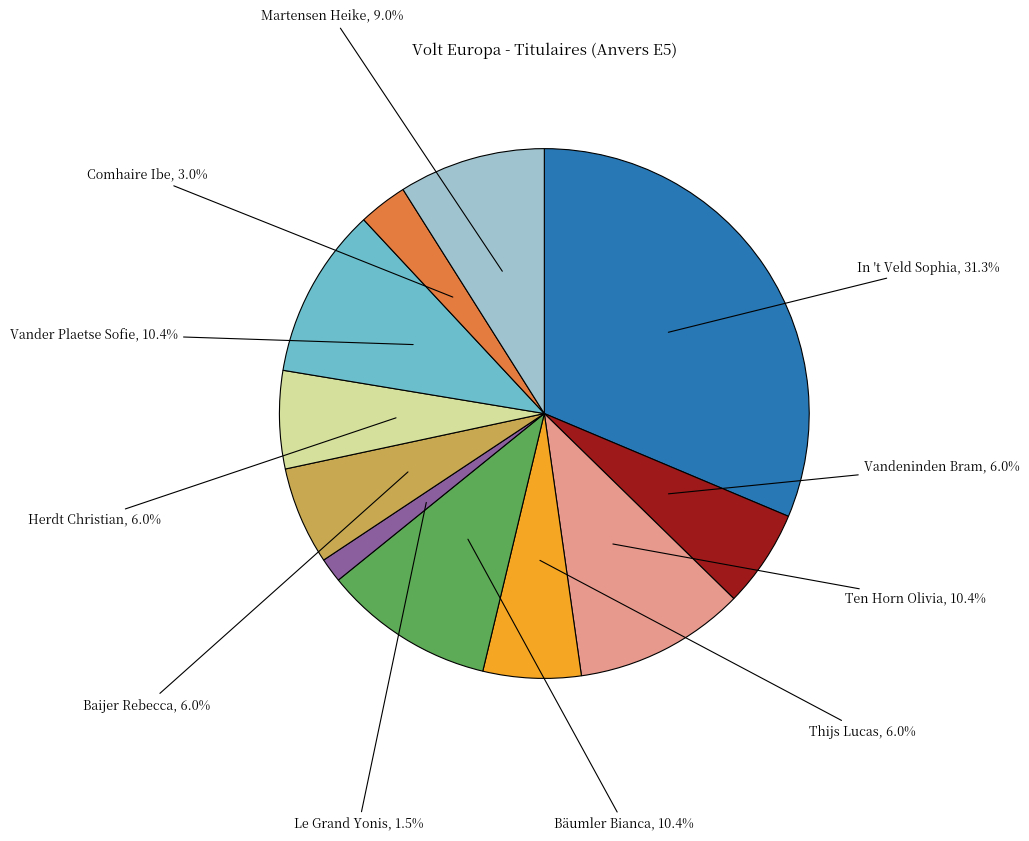

What percentage is NOT represented by Comhaire Ibe?

97.0%